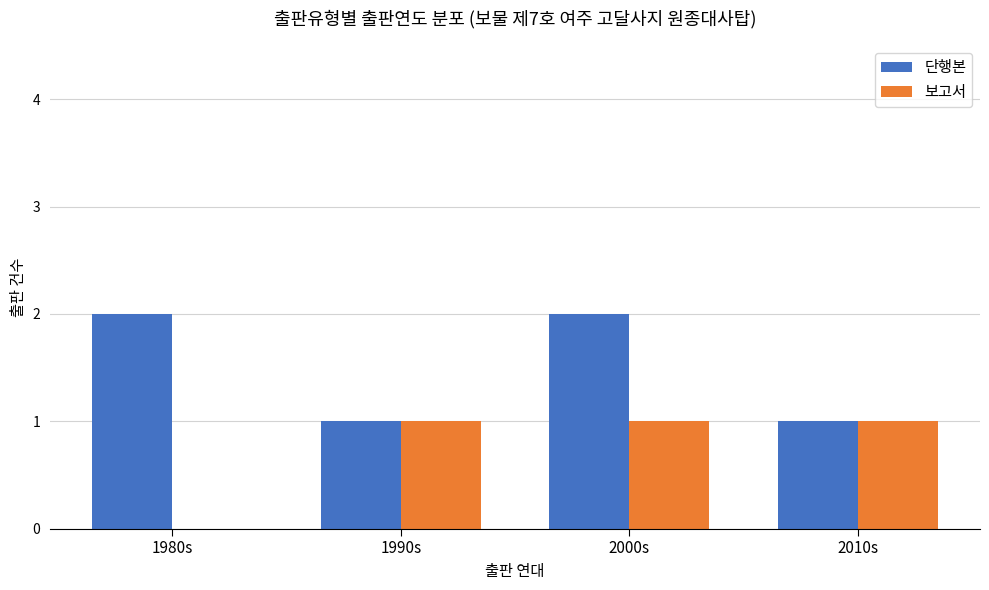

At which category is the sum across all series the highest?

2000s